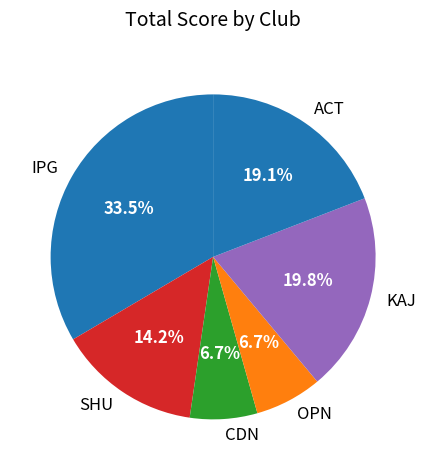

How much of the chart is everything except KAJ?

80.2%